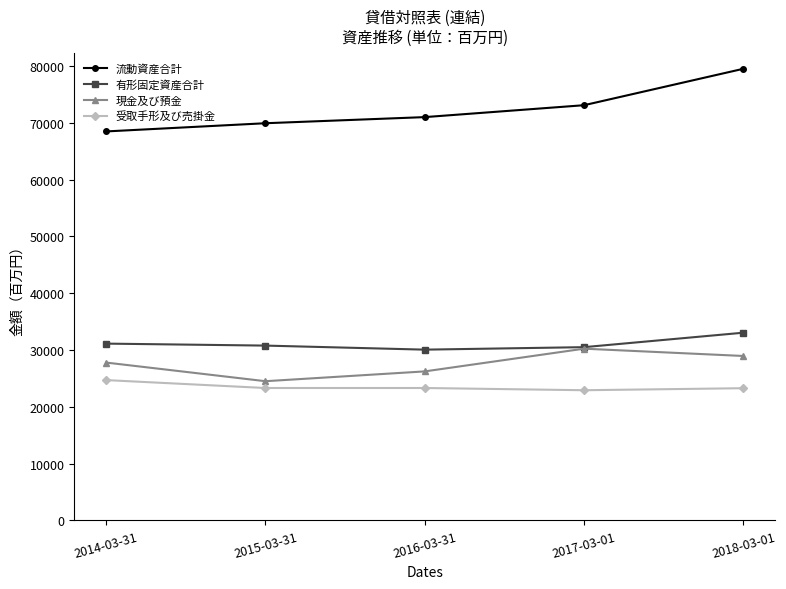

What is the minimum value shown in the chart?

22914